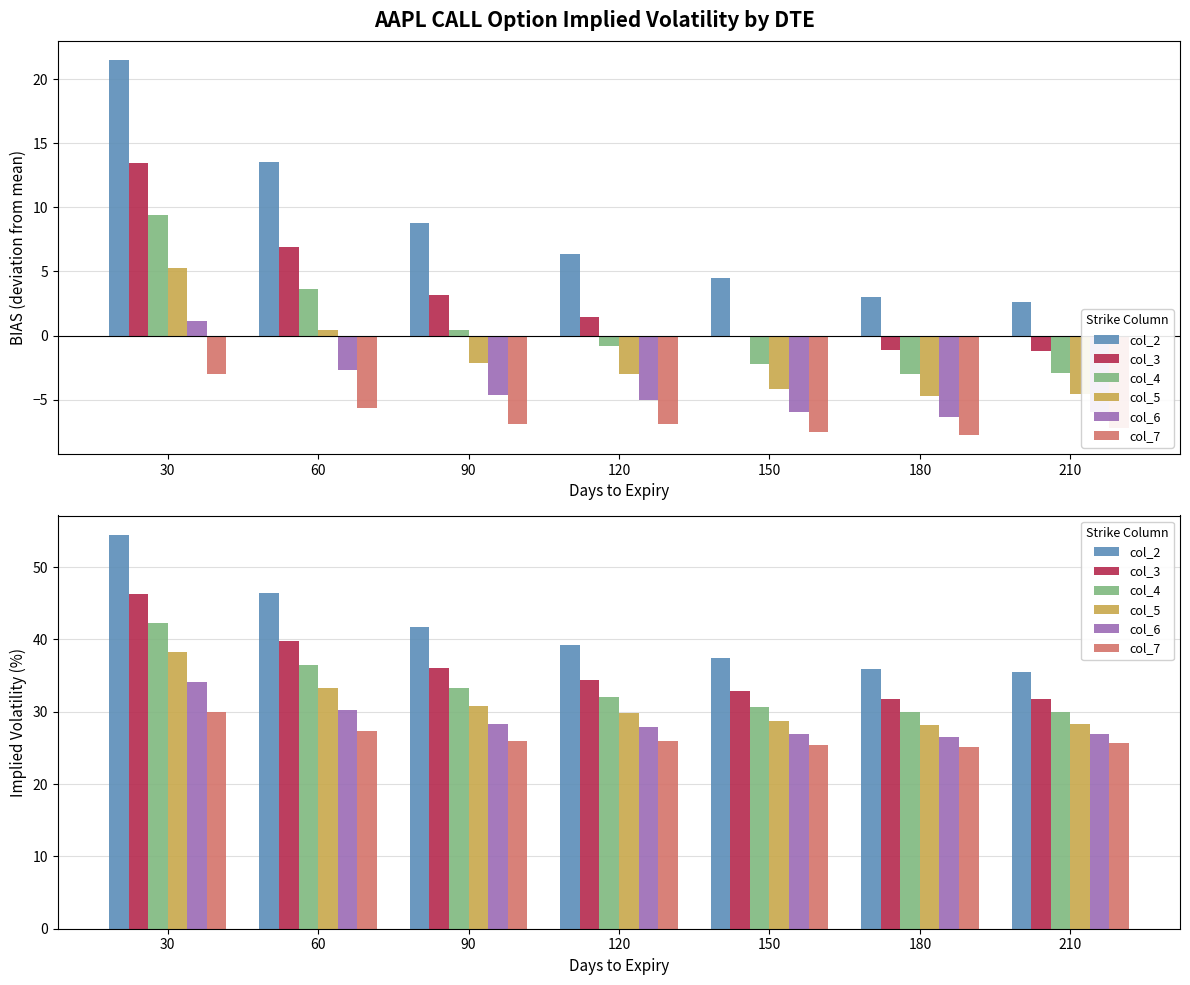

True or false: col_7 has a value of 6.6 at 150.

False